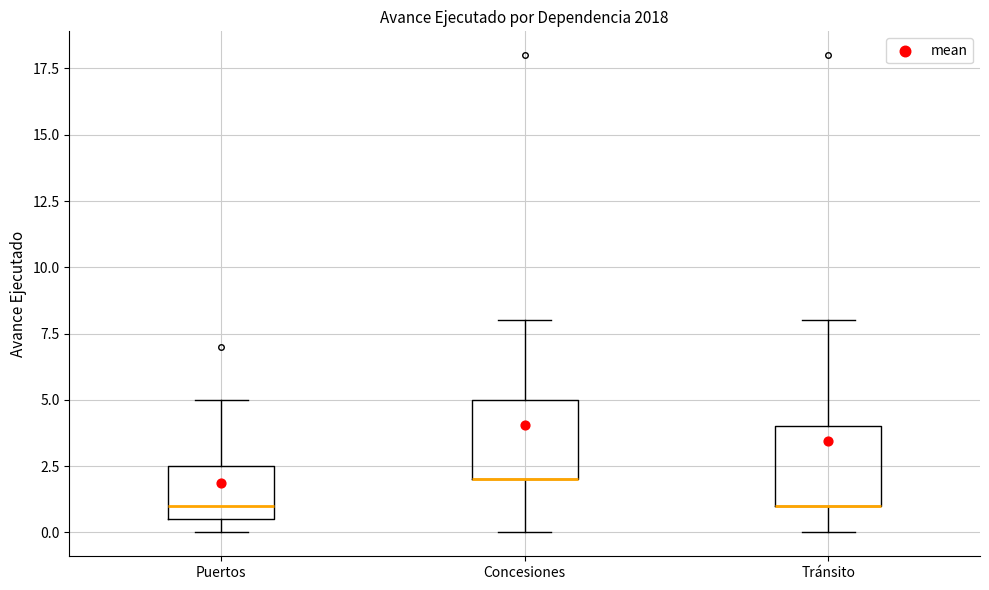

Reading left to right, read every box against the y-axis: the position of its median line, the range the box covers, and the ends of its whiskers. The values are not printed on the chart, so give them approximately, as read against the axis.

Puertos: median 1.0, box 0.5 to 2.5, whiskers 0.0 to 5.0
Concesiones: median 2.0 (drawn on the box's lower edge), box 2.0 to 5.0, whiskers 0.0 to 8.0
Tránsito: median 1.0 (drawn on the box's lower edge), box 1.0 to 4.0, whiskers 0.0 to 8.0